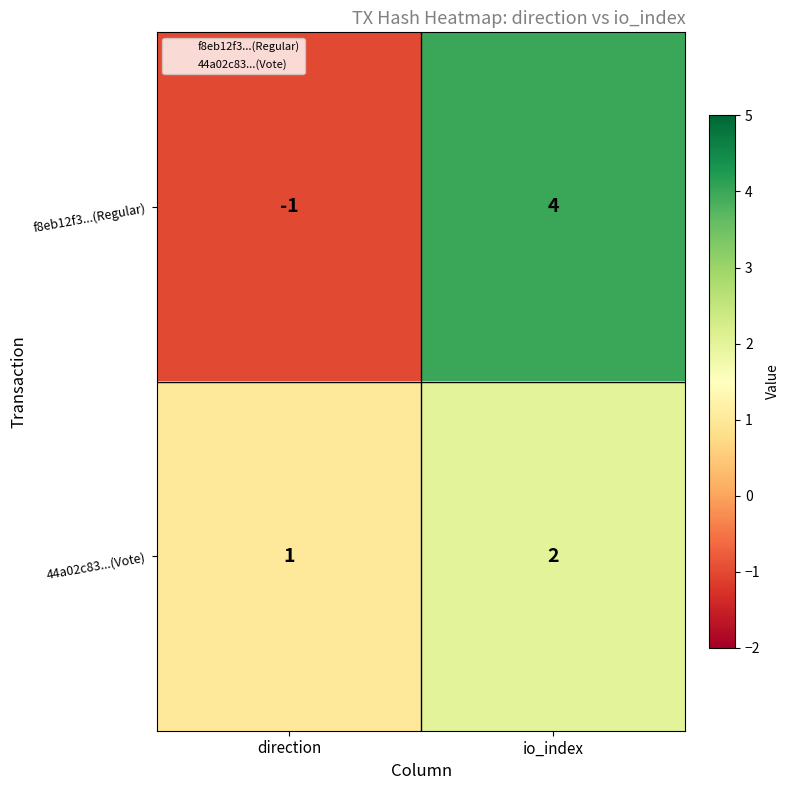

What is the sum of all f8eb12f3...(Regular) values?

3